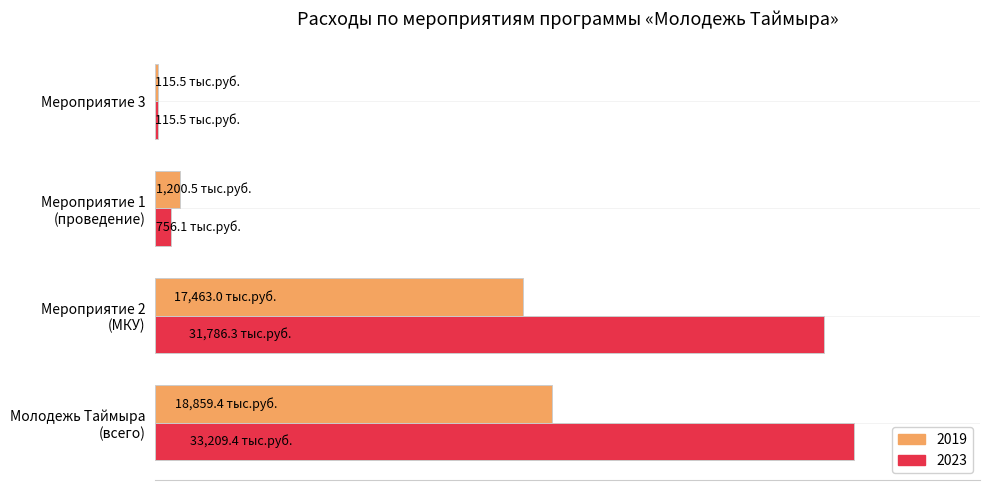

What are all the series names shown in the legend?

2019, 2023